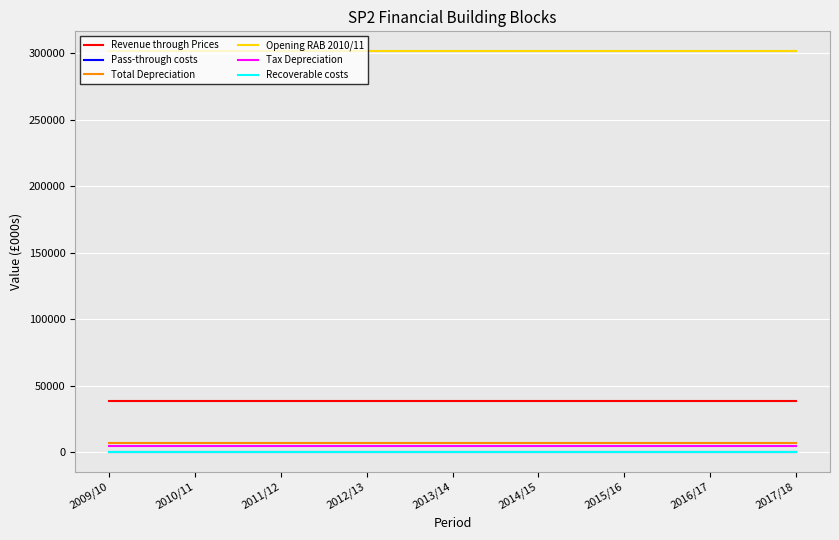

The value of Tax Depreciation at 2013/14 is 4802. True or false?

True